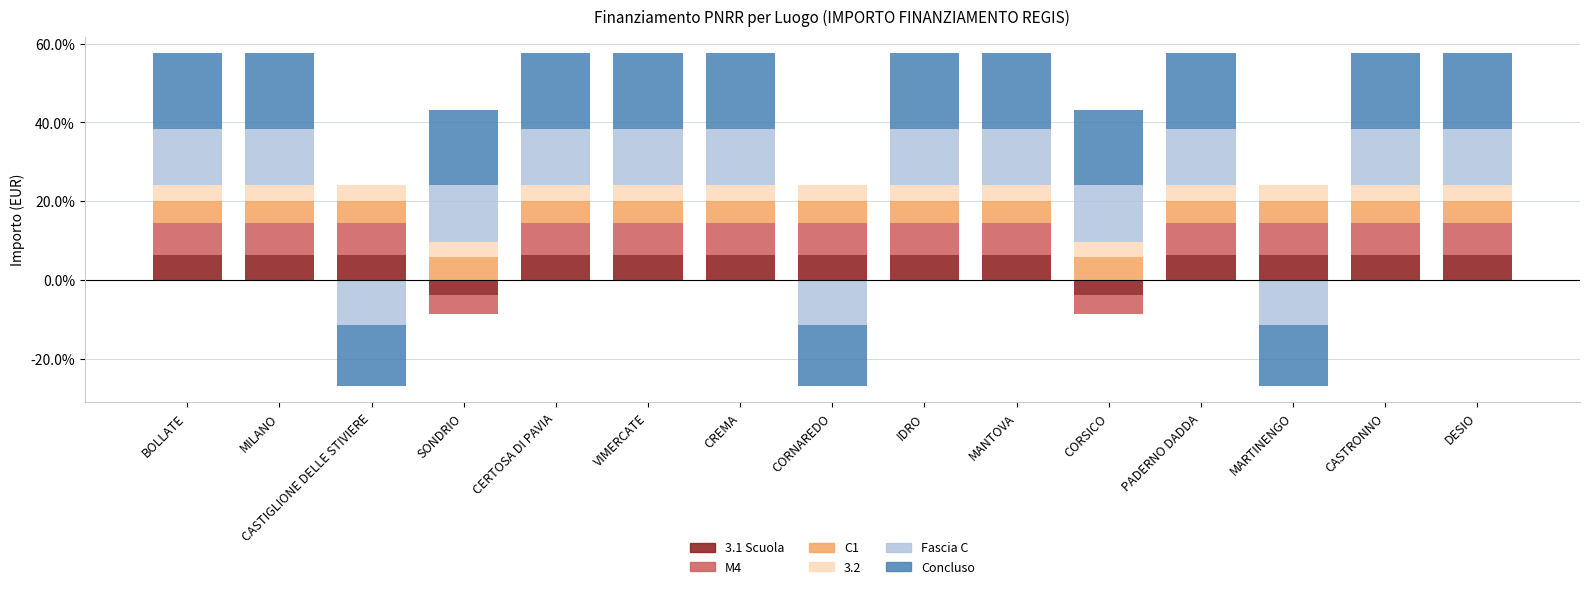

Is it true that 3.1 Scuola equals 10.1 at CREMA?

False